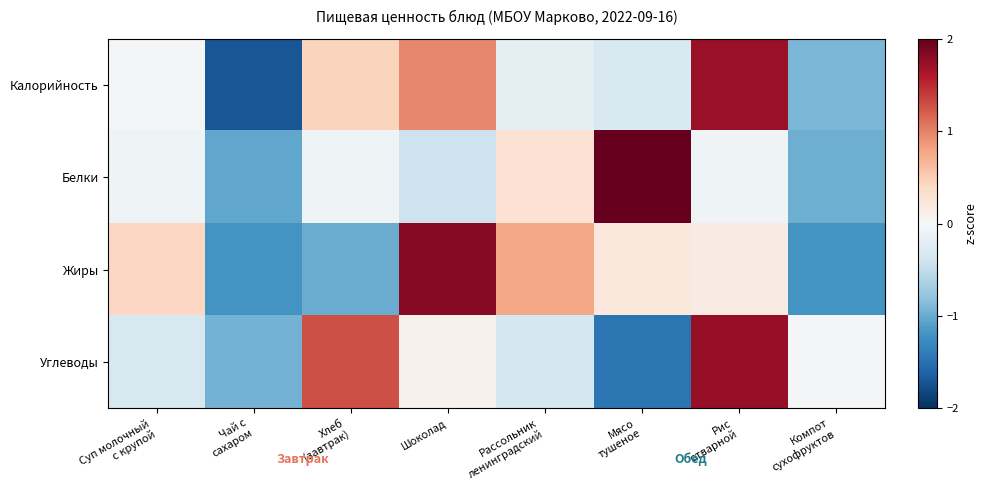

Count the number of data series in this chart.

4